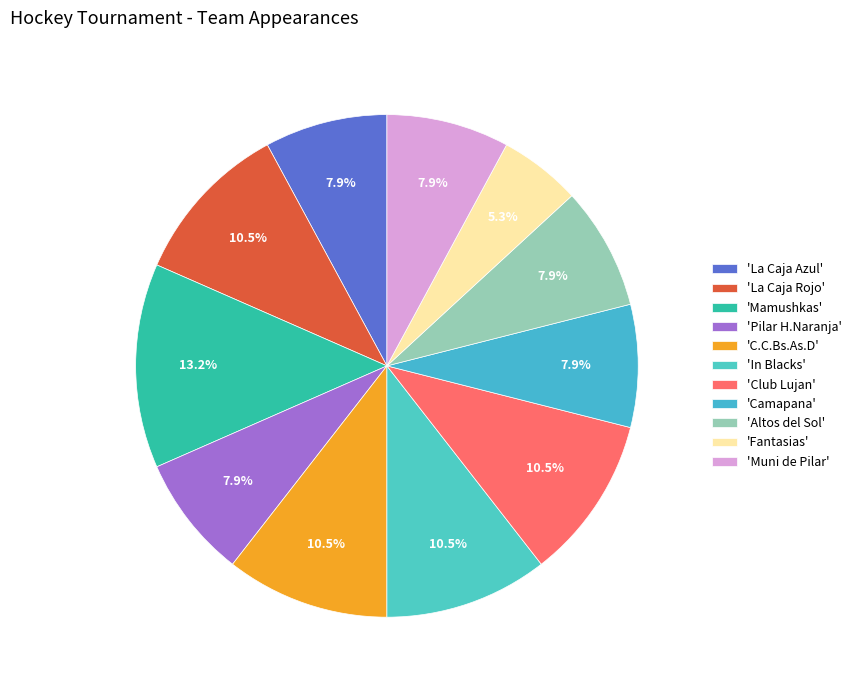

What is the smallest slice in the pie chart?

'Fantasias'